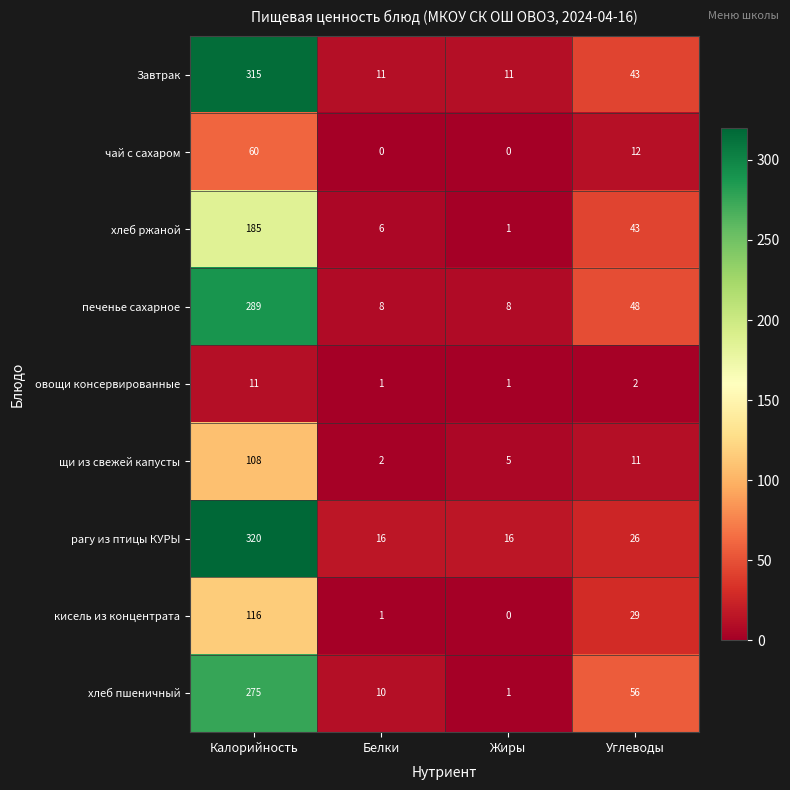

Where is Завтрак nearest to the value 163?

Углеводы